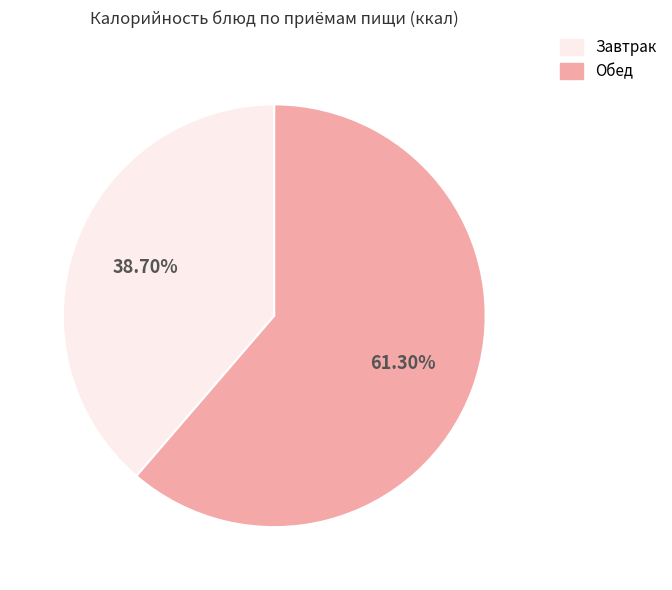

Is there a majority slice in this chart?

Yes